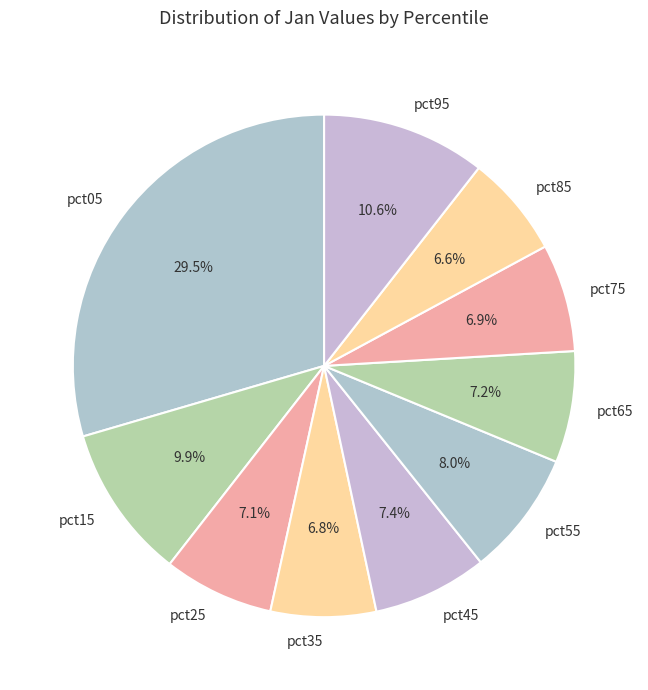

Between pct65 and pct05, which is larger?

pct05